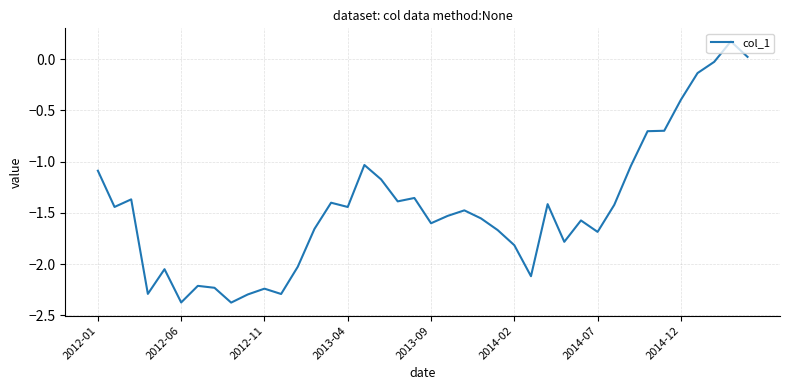

How many values are above zero?

2